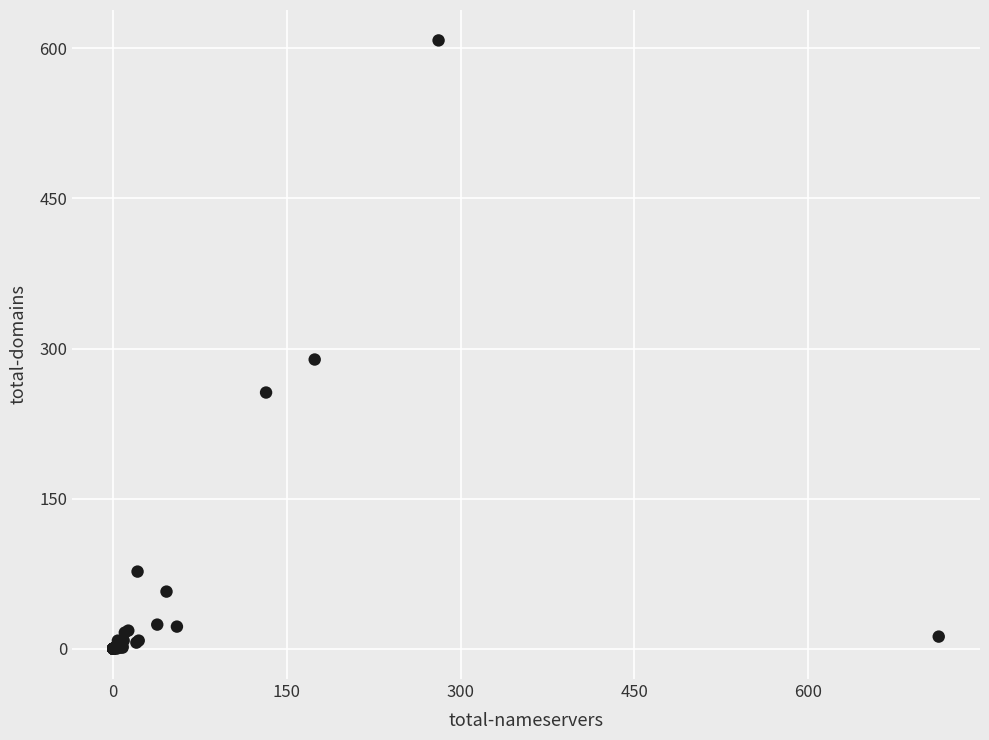

What Y value in the scatter plot is closest to 304?

289